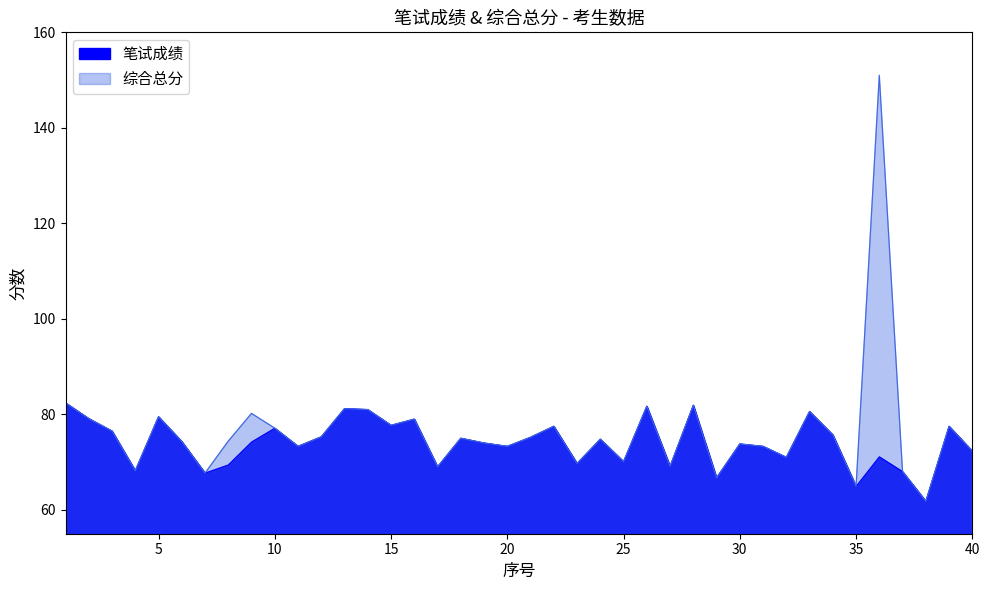

At 14, list the series in order from largest to smallest.

笔试成绩, 综合总分